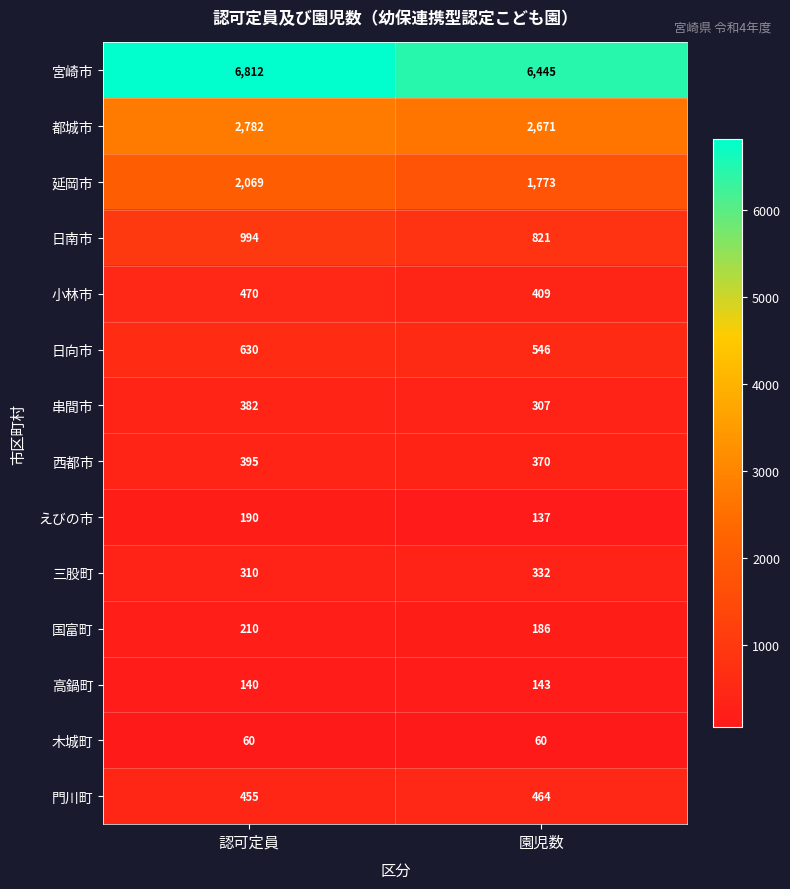

The 小林市 series shows 470 at 認可定員. True or false?

True